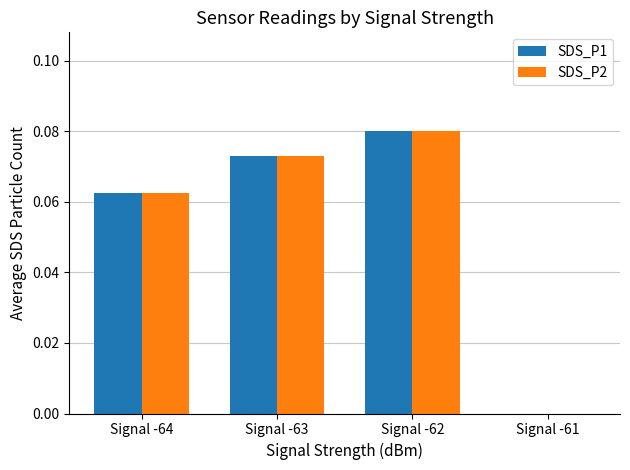

At which category does the chart reach its peak across all series?

Signal -62